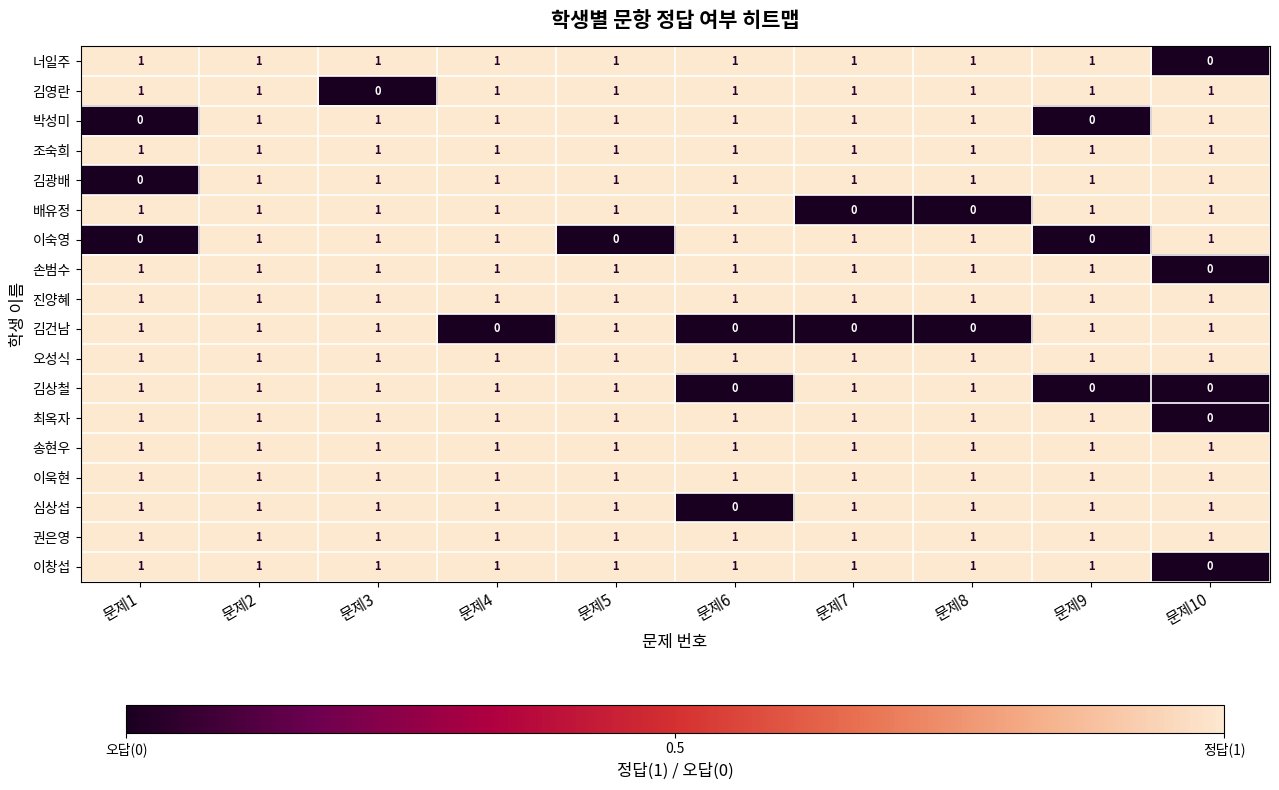

Which series changed the most between 문제2 and 문제3?

김영란